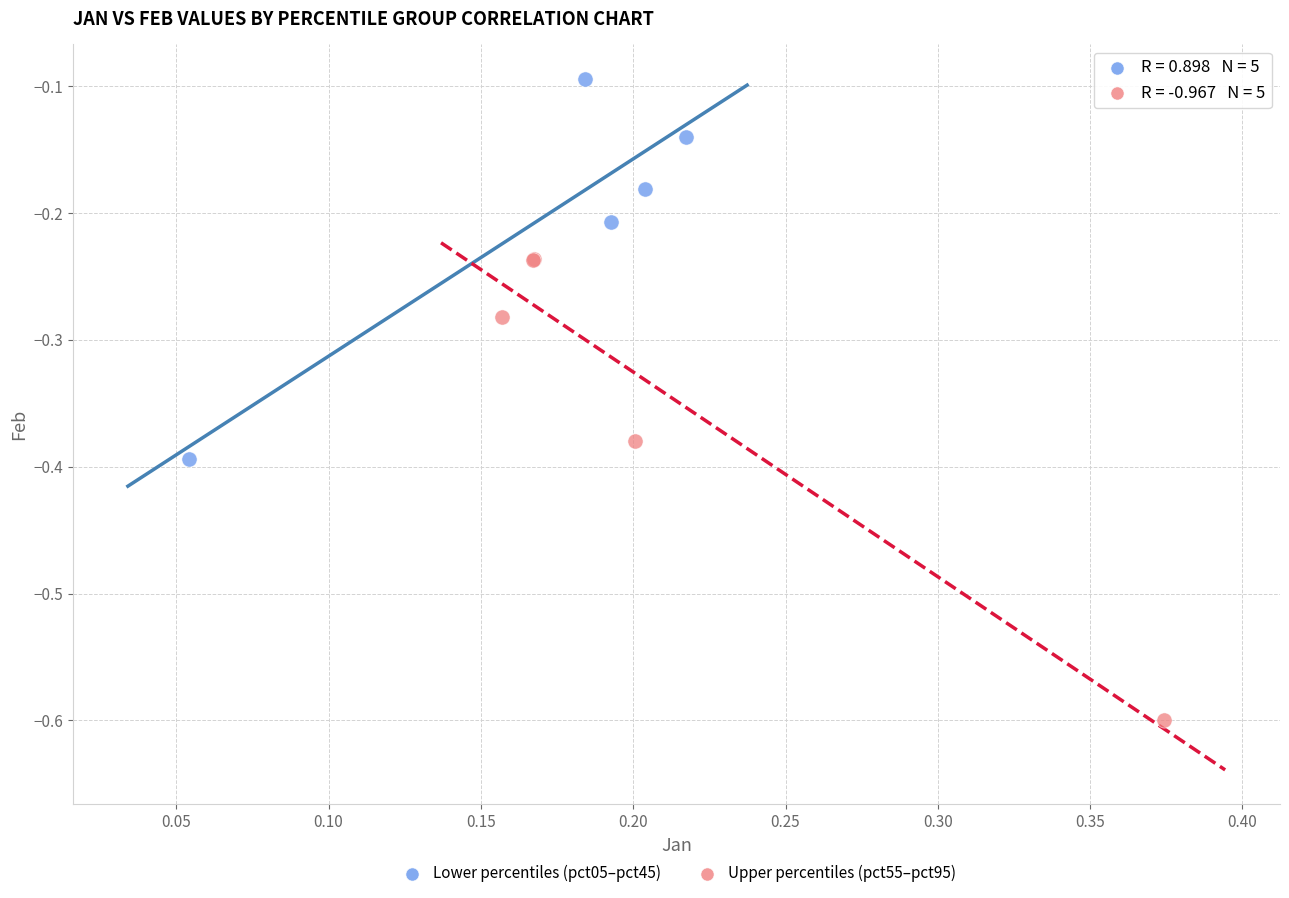

Which series reaches the minimum Y coordinate?

Upper percentiles (pct55–pct95)